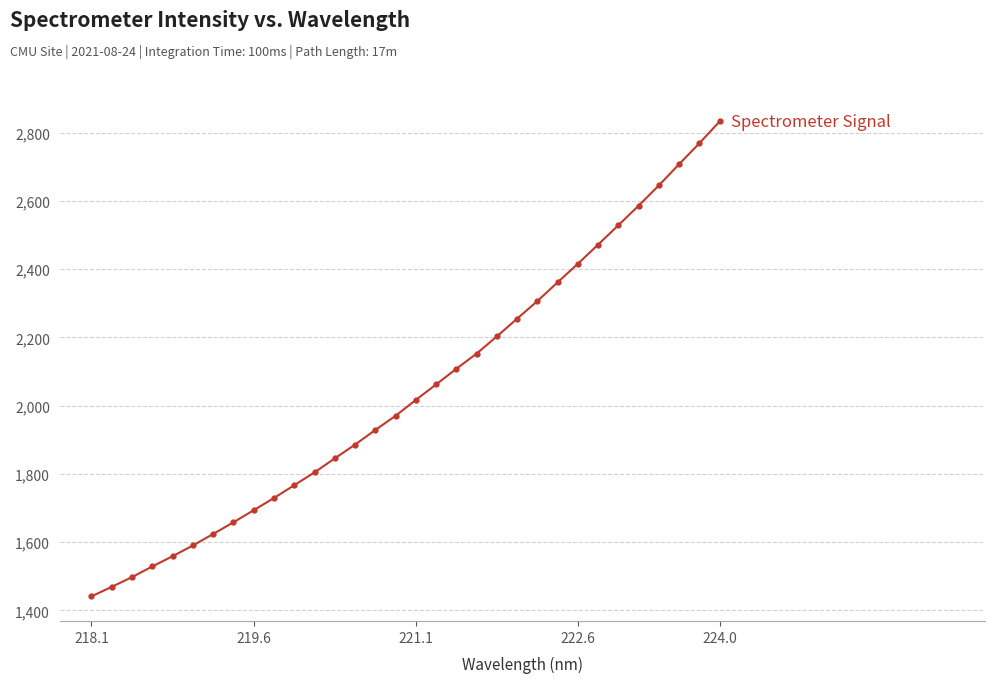

What is the difference between the maximum and second lowest values?

1364.4